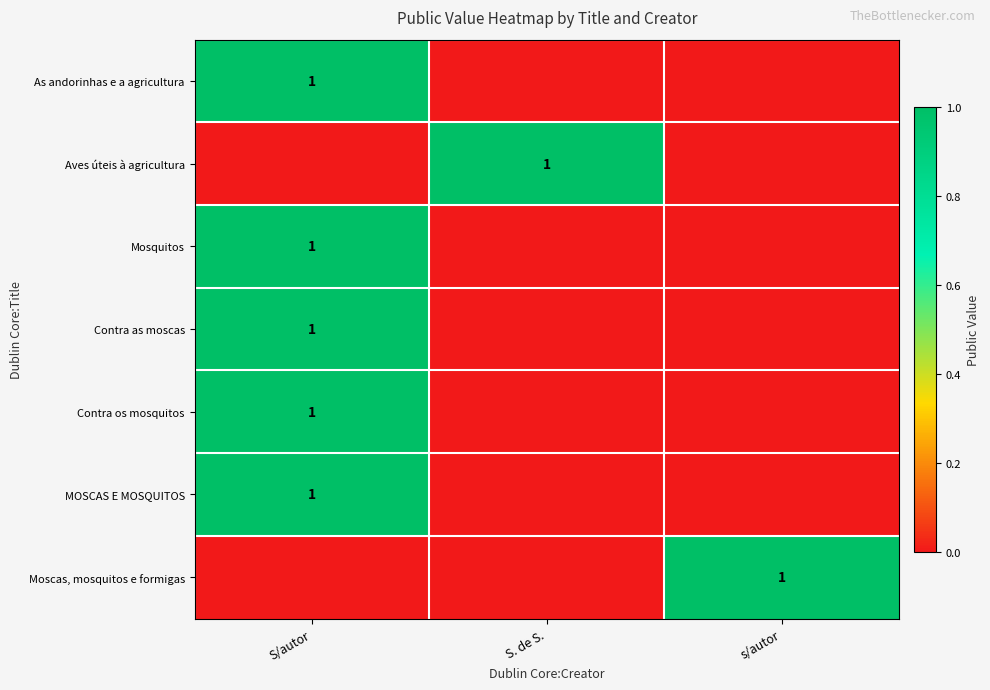

The Mosquitos series shows 0 at S/autor. True or false?

False